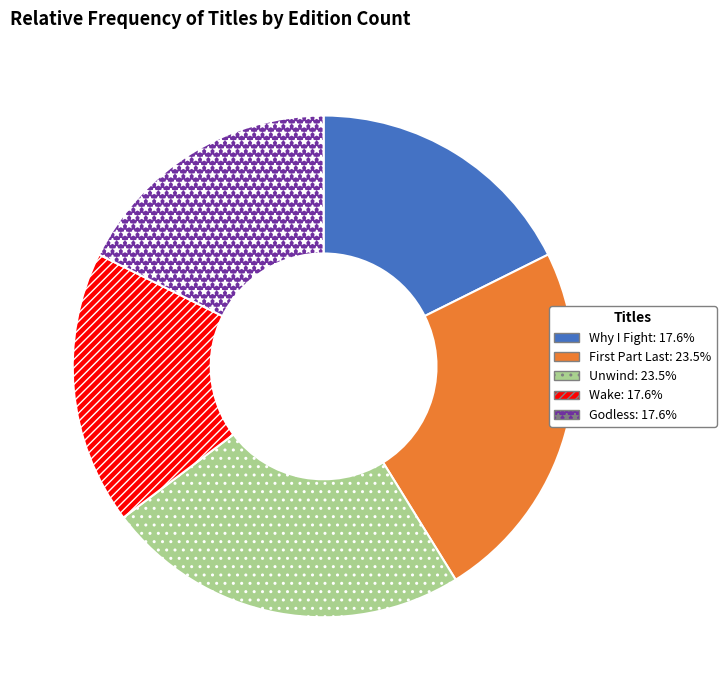

Count the number of slices in the pie.

5